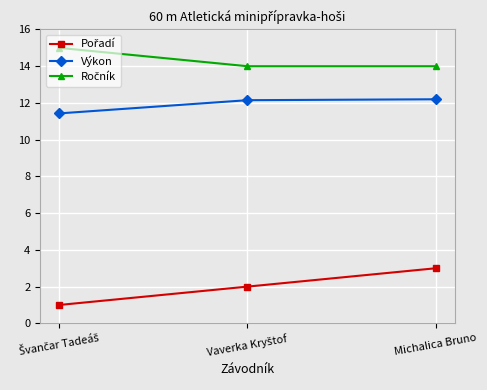

At which category is the sum across all series the highest?

Michalica Bruno